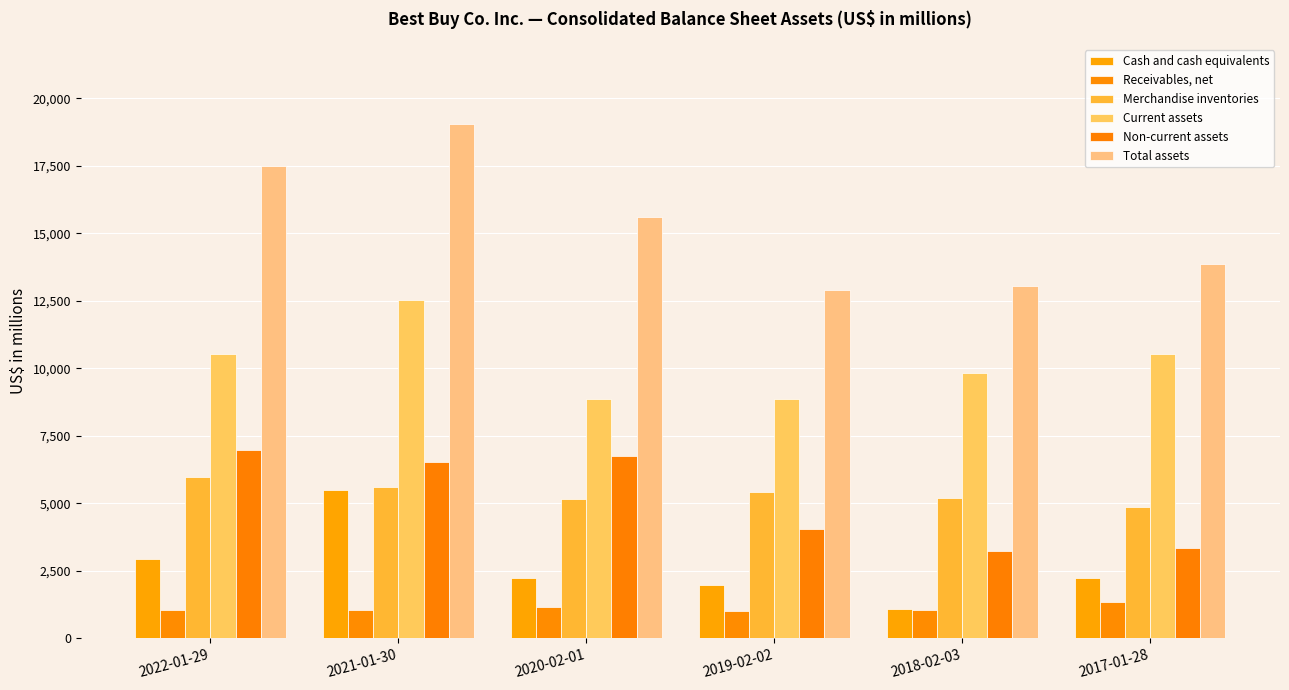

What is the label of the 1st bar from the left?

2022-01-29